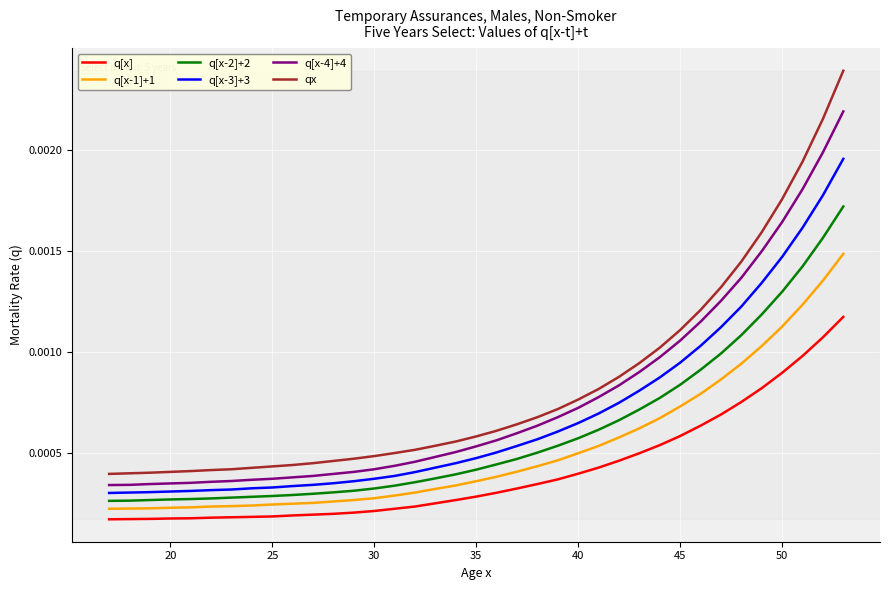

Which series has the largest range (max minus min)?

qx